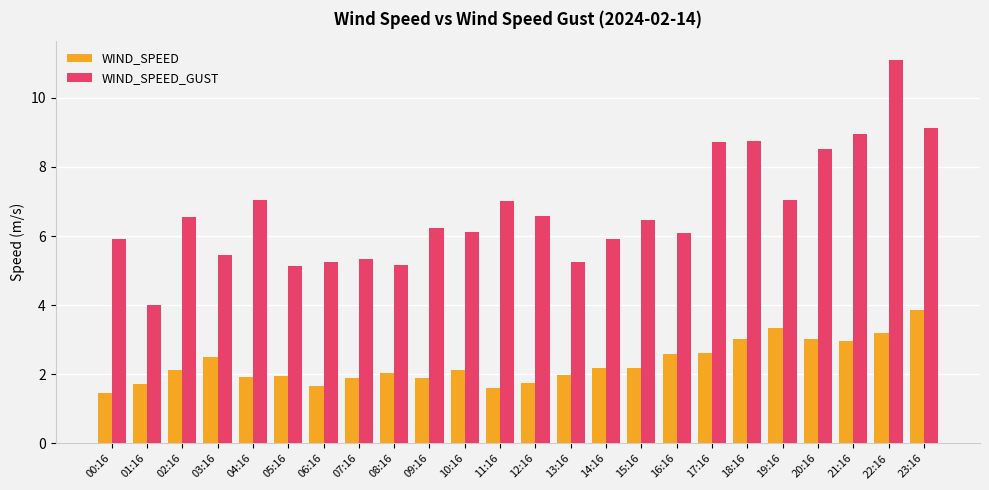

Where does the WIND_SPEED_GUST series first go above 6?

02:16